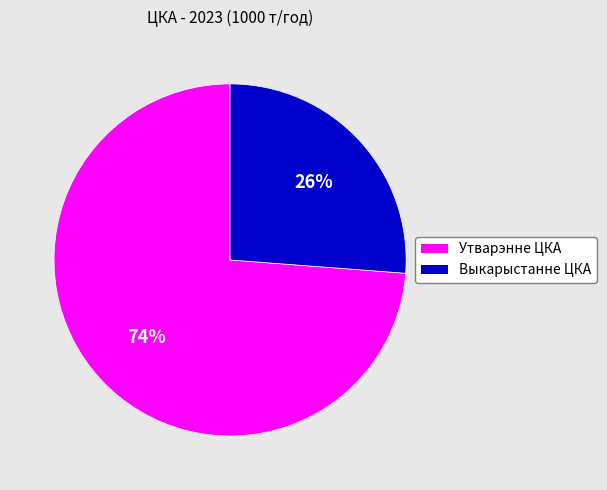

Is the sum of Утварэнне ЦКА and Выкарыстанне ЦКА greater than half?

Yes